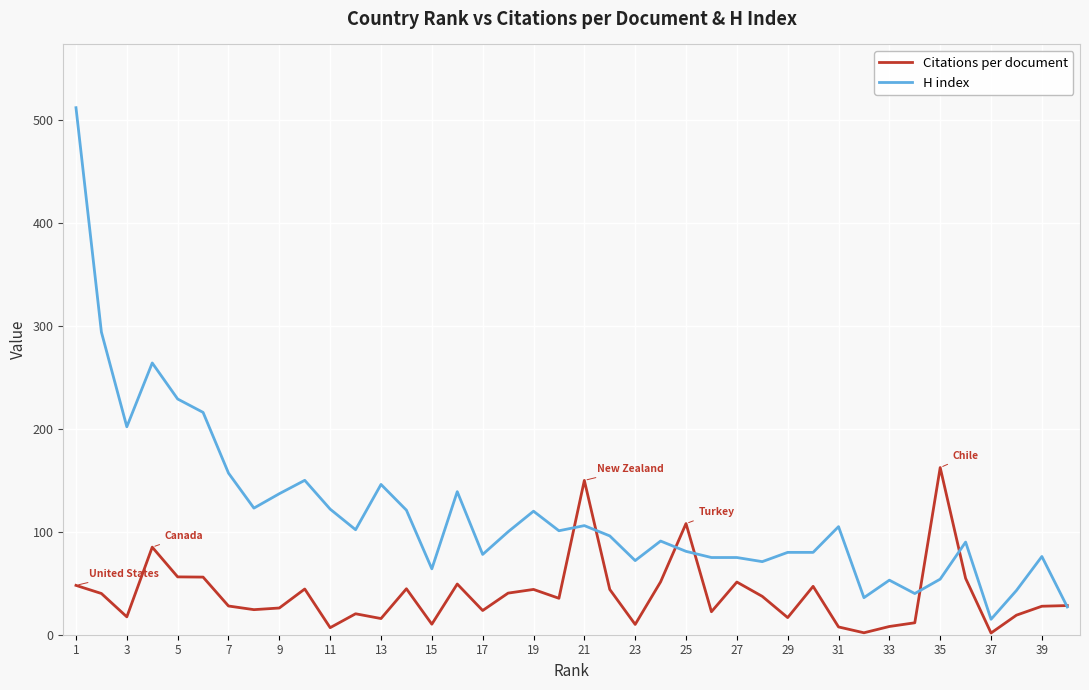

What is the minimum value for H index?

15.0